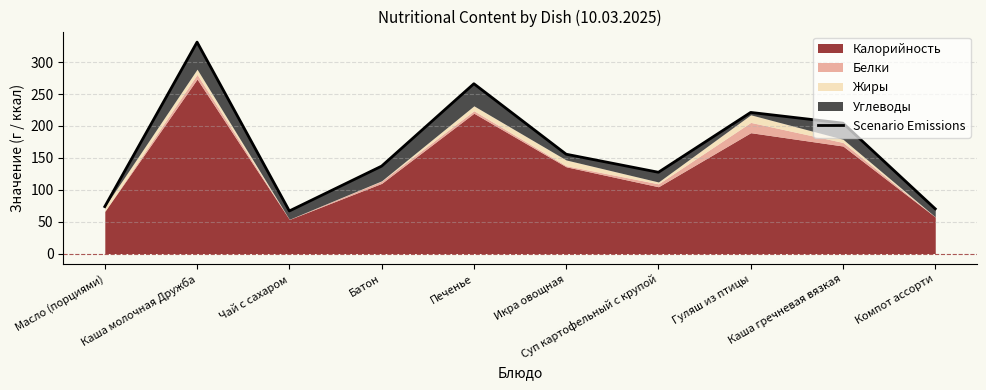

Reading right to left, what are all the values shown in this chart?

70.0	204.4	221.3	127.4	155.7	266.2	137.0	66.7	331.5	73.6